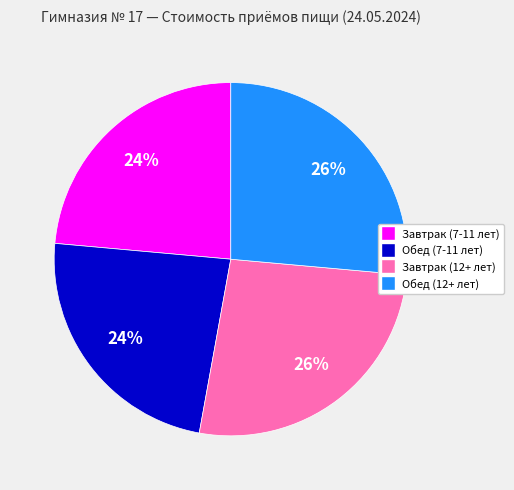

To the nearest percent, what is the average slice percentage?

25%